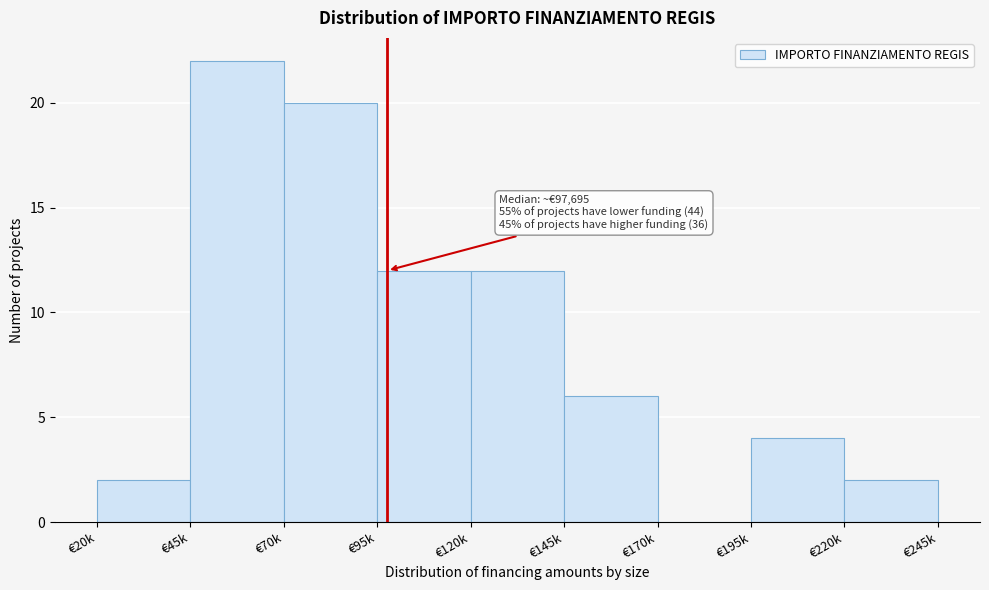

Reading left to right, what are all the values shown in this chart?

€20k=2	€45k=22	€70k=20	€95k=12	€120k=12	€145k=6	€170k=0	€195k=4	€220k=2